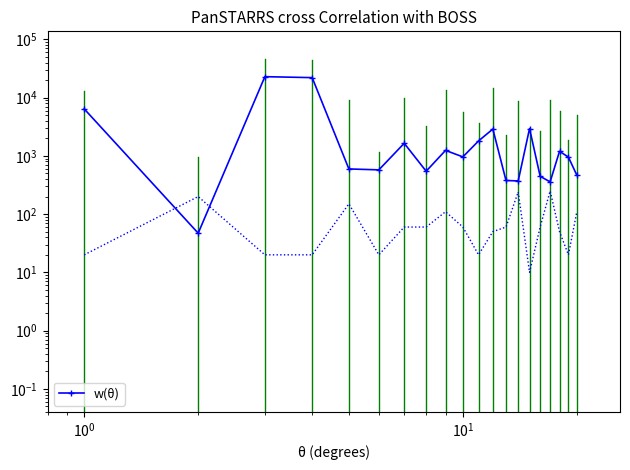

How many lines are shown in the chart?

1